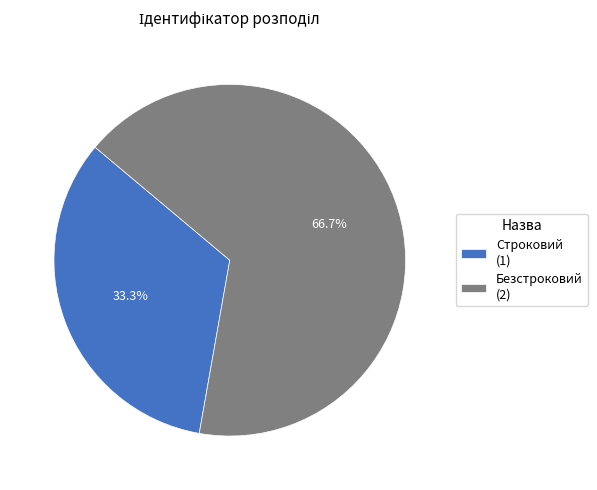

Approximately how many times larger is the value at Строковий compared to Безстроковий?

0.5